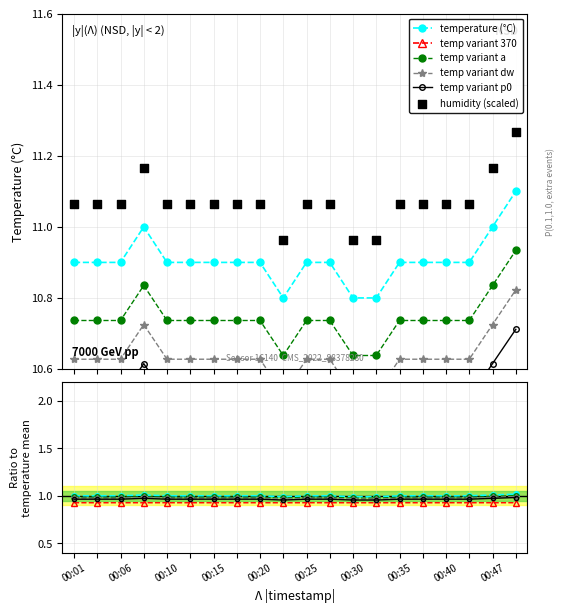

True or false: temp variant a has more than 0 interior local peaks.

True